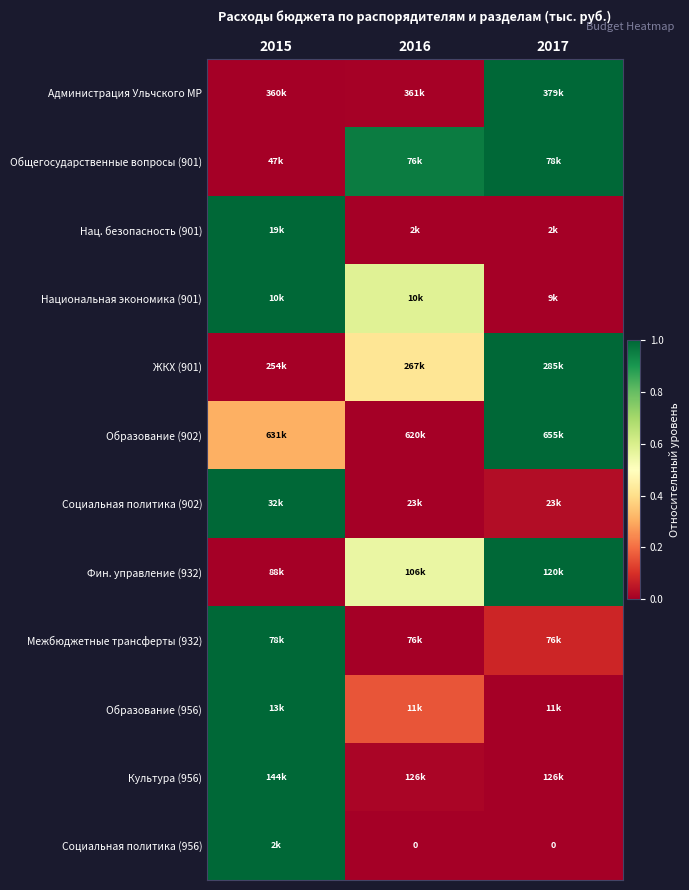

The value of Межбюджетные трансферты (932) at 2017 is 0.1. True or false?

True